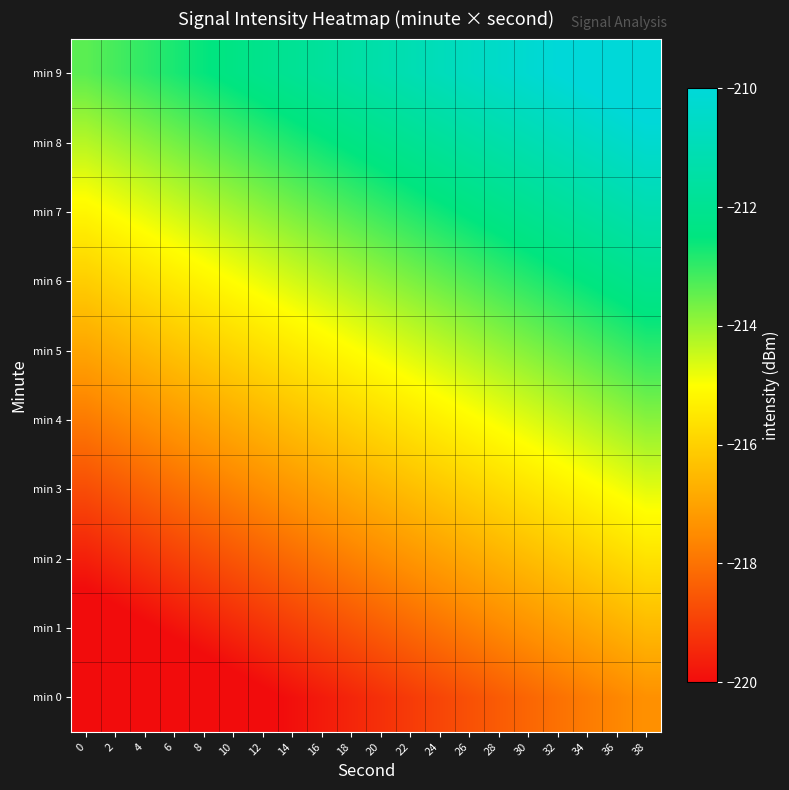

Reading left to right, what are all the values shown in this chart?

min 0: 0=-221.4	2=-221.2	4=-221.0	6=-220.8	8=-220.6	10=-220.3	12=-220.1	14=-219.9	16=-219.7	18=-219.5	20=-219.3	22=-219.1	24=-218.9	26=-218.7	28=-218.4	30=-218.2	32=-218.0	34=-217.8	36=-217.6	38=-217.4
min 1: 0=-220.5	2=-220.3	4=-220.1	6=-219.9	8=-219.7	10=-219.5	12=-219.2	14=-219.0	16=-218.8	18=-218.6	20=-218.4	22=-218.2	24=-218.0	26=-217.8	28=-217.6	30=-217.3	32=-217.1	34=-216.9	36=-216.7	38=-216.5
min 2: 0=-219.6	2=-219.4	4=-219.2	6=-219.0	8=-218.8	10=-218.6	12=-218.4	14=-218.1	16=-217.9	18=-217.7	20=-217.5	22=-217.3	24=-217.1	26=-216.9	28=-216.7	30=-216.5	32=-216.2	34=-216.0	36=-215.8	38=-215.6
min 3: 0=-218.7	2=-218.5	4=-218.3	6=-218.1	8=-217.9	10=-217.7	12=-217.5	14=-217.3	16=-217.0	18=-216.8	20=-216.6	22=-216.4	24=-216.2	26=-216.0	28=-215.8	30=-215.6	32=-215.4	34=-215.1	36=-214.9	38=-214.7
min 4: 0=-217.8	2=-217.6	4=-217.4	6=-217.2	8=-217.0	10=-216.8	12=-216.6	14=-216.4	16=-216.2	18=-215.9	20=-215.7	22=-215.5	24=-215.3	26=-215.1	28=-214.9	30=-214.7	32=-214.5	34=-214.3	36=-214.0	38=-213.8
min 5: 0=-217.0	2=-216.7	4=-216.5	6=-216.3	8=-216.1	10=-215.9	12=-215.7	14=-215.5	16=-215.3	18=-215.1	20=-214.8	22=-214.6	24=-214.4	26=-214.2	28=-214.0	30=-213.8	32=-213.6	34=-213.4	36=-213.2	38=-213.0
min 6: 0=-216.1	2=-215.9	4=-215.6	6=-215.4	8=-215.2	10=-215.0	12=-214.8	14=-214.6	16=-214.4	18=-214.2	20=-214.0	22=-213.7	24=-213.5	26=-213.3	28=-213.1	30=-212.9	32=-212.7	34=-212.5	36=-212.3	38=-212.1
min 7: 0=-215.2	2=-215.0	4=-214.8	6=-214.5	8=-214.3	10=-214.1	12=-213.9	14=-213.7	16=-213.5	18=-213.3	20=-213.1	22=-212.9	24=-212.6	26=-212.4	28=-212.2	30=-212.0	32=-211.8	34=-211.6	36=-211.4	38=-211.2
min 8: 0=-214.3	2=-214.1	4=-213.9	6=-213.7	8=-213.4	10=-213.2	12=-213.0	14=-212.8	16=-212.6	18=-212.4	20=-212.2	22=-212.0	24=-211.8	26=-211.5	28=-211.3	30=-211.1	32=-210.9	34=-210.7	36=-210.5	38=-210.3
min 9: 0=-213.4	2=-213.2	4=-213.0	6=-212.8	8=-212.6	10=-212.3	12=-212.1	14=-211.9	16=-211.7	18=-211.5	20=-211.3	22=-211.1	24=-210.9	26=-210.7	28=-210.4	30=-210.2	32=-210.0	34=-209.8	36=-209.6	38=-209.4